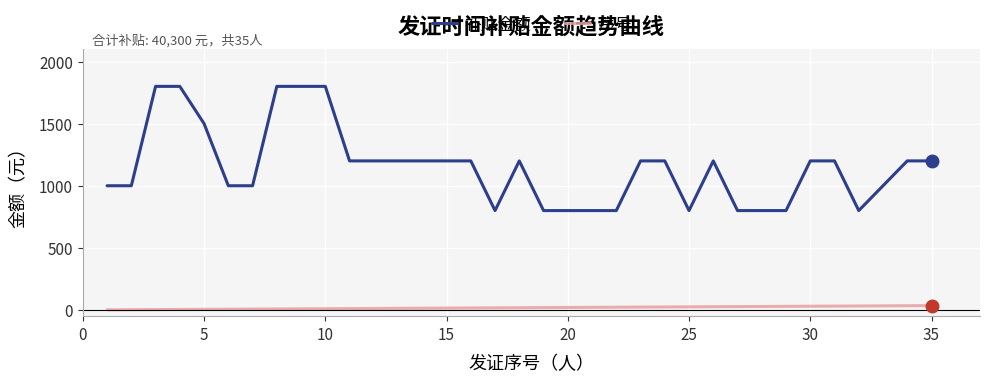

List the series in order of their peak value, highest first.

补贴金额, 序号